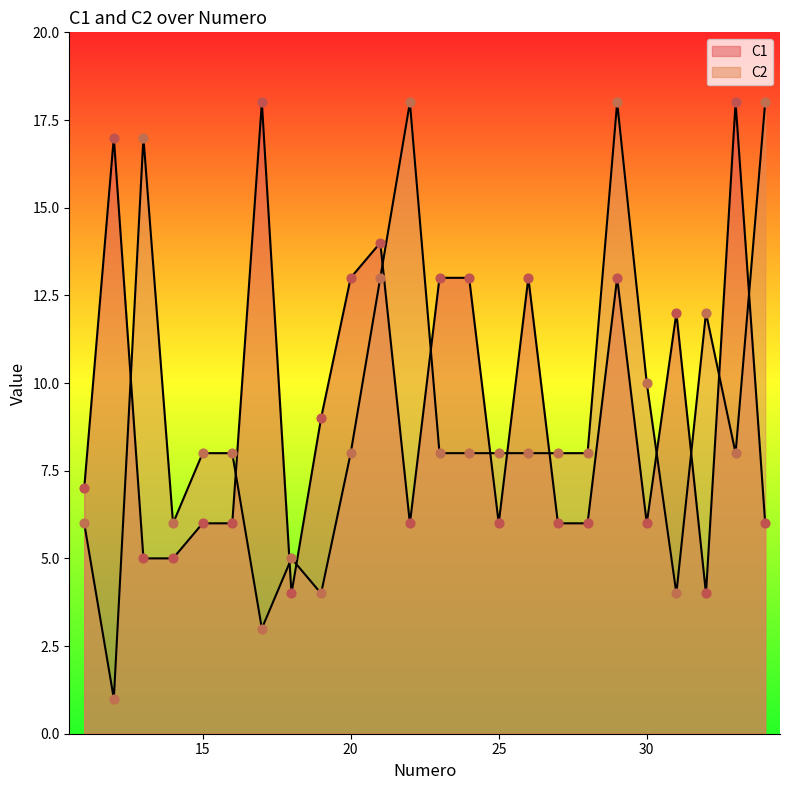

Is the value of C1 at 26 greater than the value of C2 at 12?

Yes